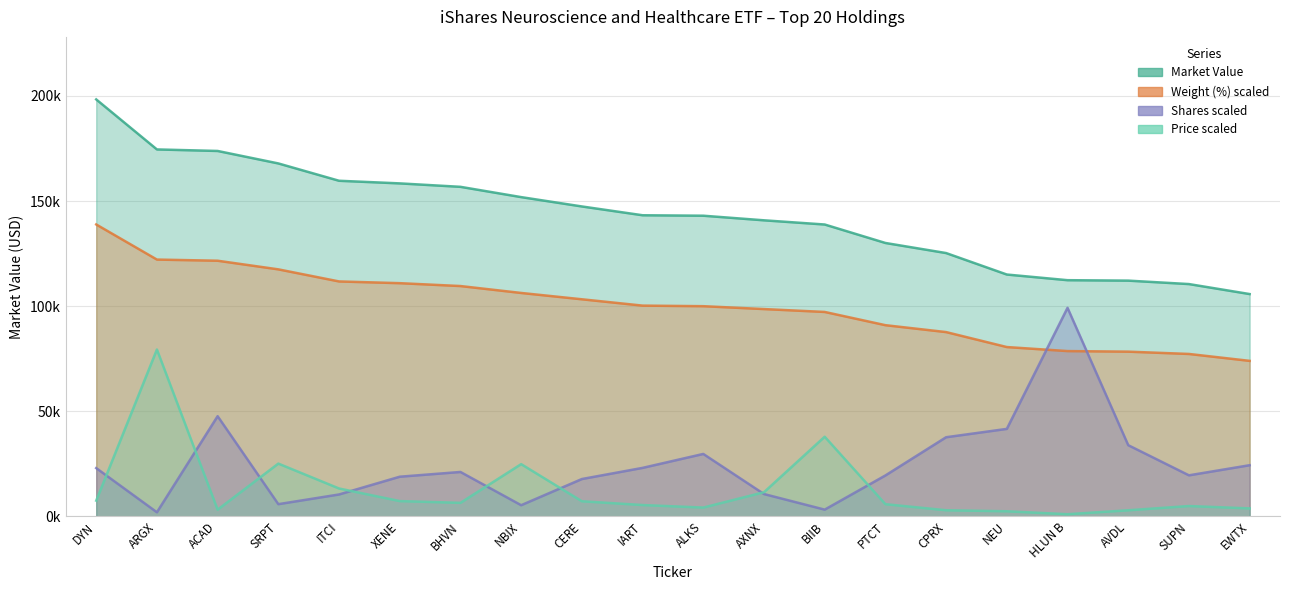

How many values in the Market Value series exceed 143242?

10